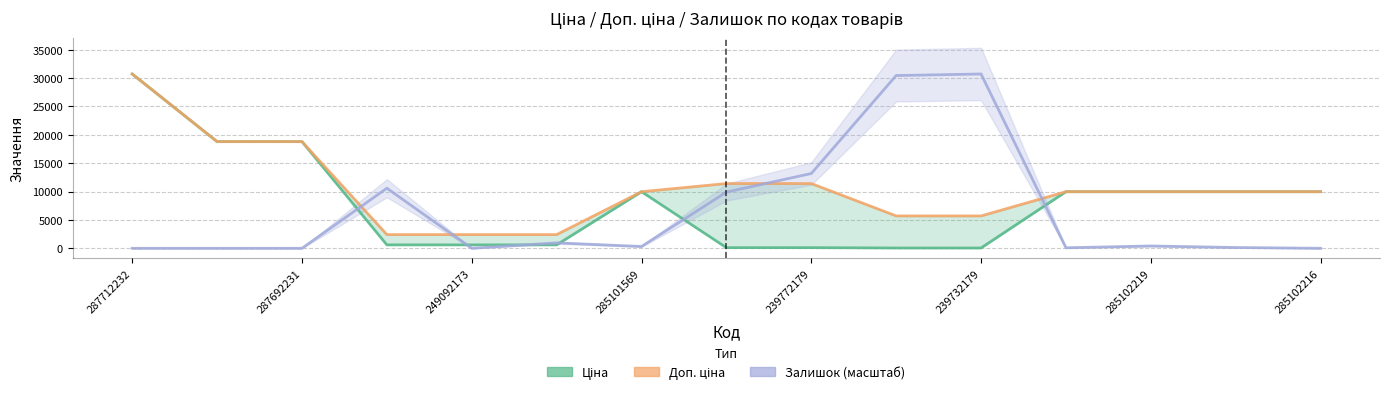

Rank the series by their maximum value, from lowest to highest.

Ціна, Доп. ціна, Залишок (масштаб)